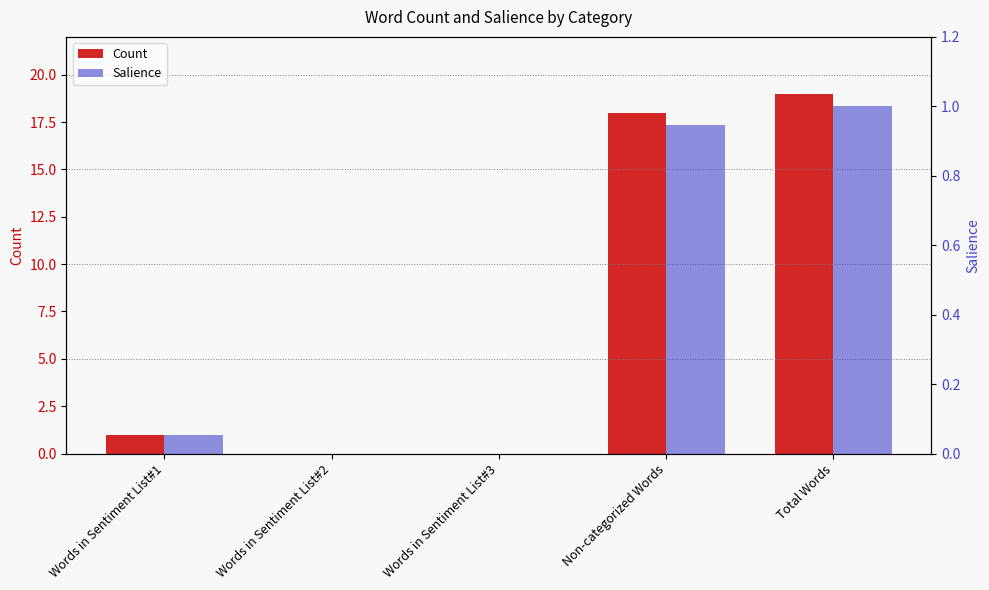

At how many categories does at least one series exceed 7?

2